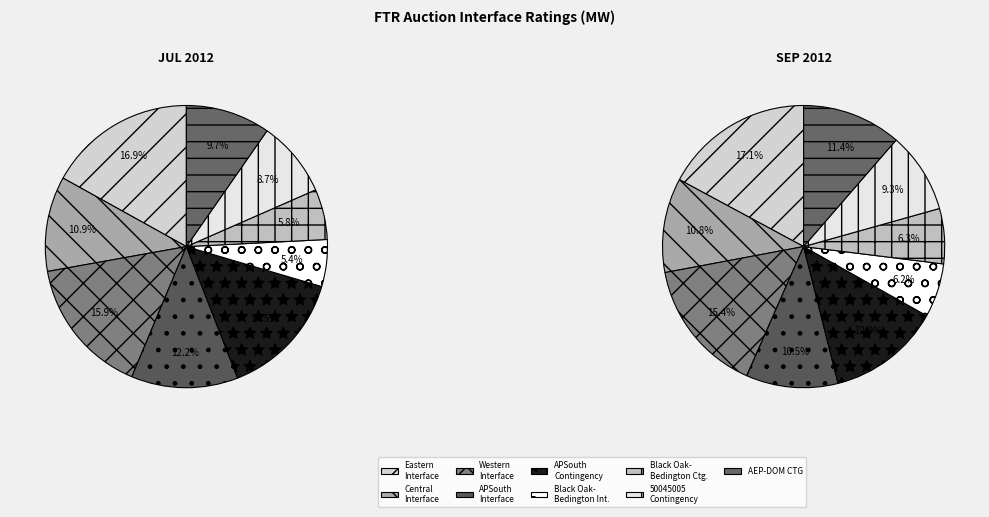

Rank the categories by SEP value from lowest to highest.

Black Oak - Bedington Interface, Black Oak - Bedington Contingency, 50045005 Contingency, APSouth Interface, Central Interface, AEP-DOM CTG, APSouth Contingency, Western Interface, Eastern Interface